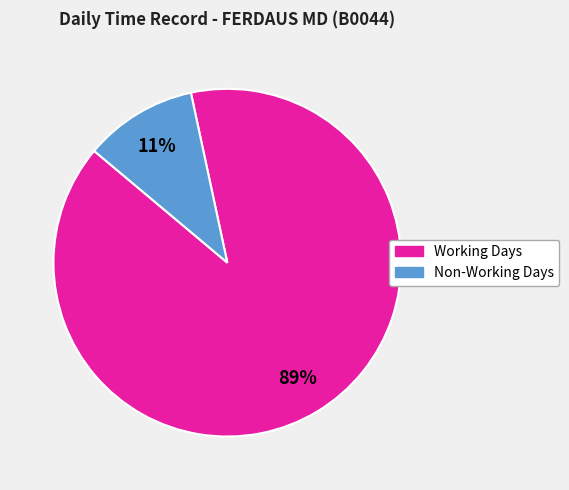

Is the sum of Non-Working Days and Working Days greater than half?

Yes